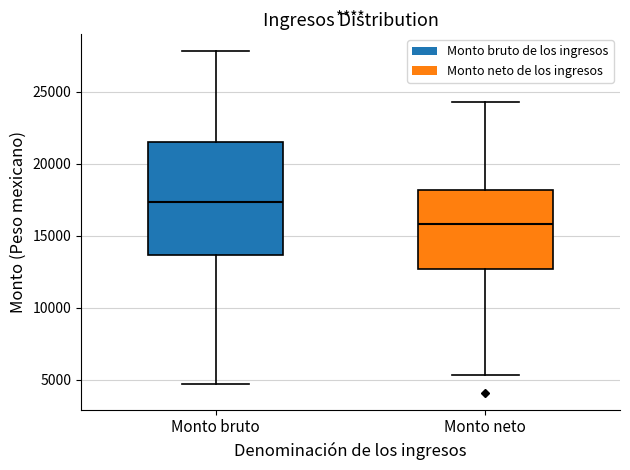

Reading left to right, read every box against the y-axis: the position of its median line, the range the box covers, and the ends of its whiskers. The values are not printed on the chart, so give them approximately, as read against the axis.

Monto bruto: median 17500, box 13500 to 21500, whiskers 4500 to 28000
Monto neto: median 16000, box 12500 to 18000, whiskers 5500 to 24500